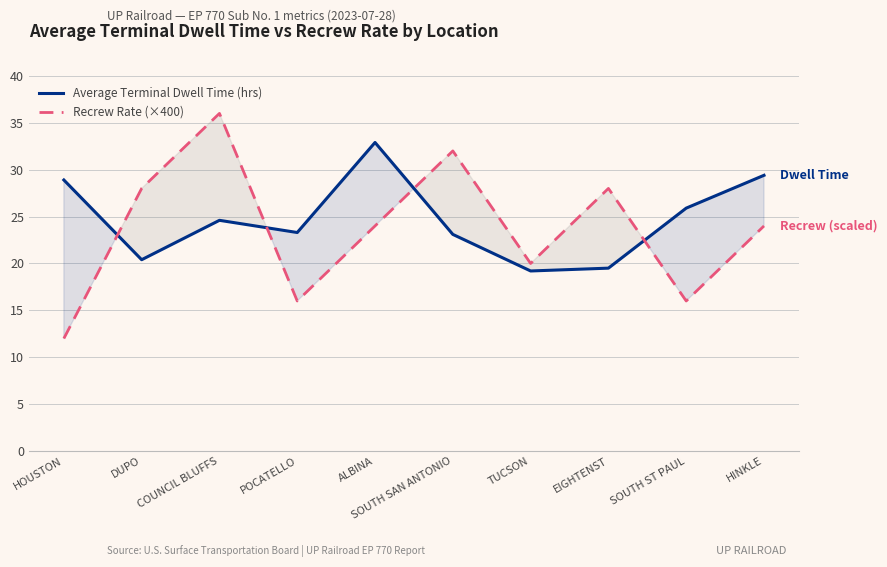

What are all the series names shown in the legend?

Average Terminal Dwell Time (hrs), Recrew Rate (×400)